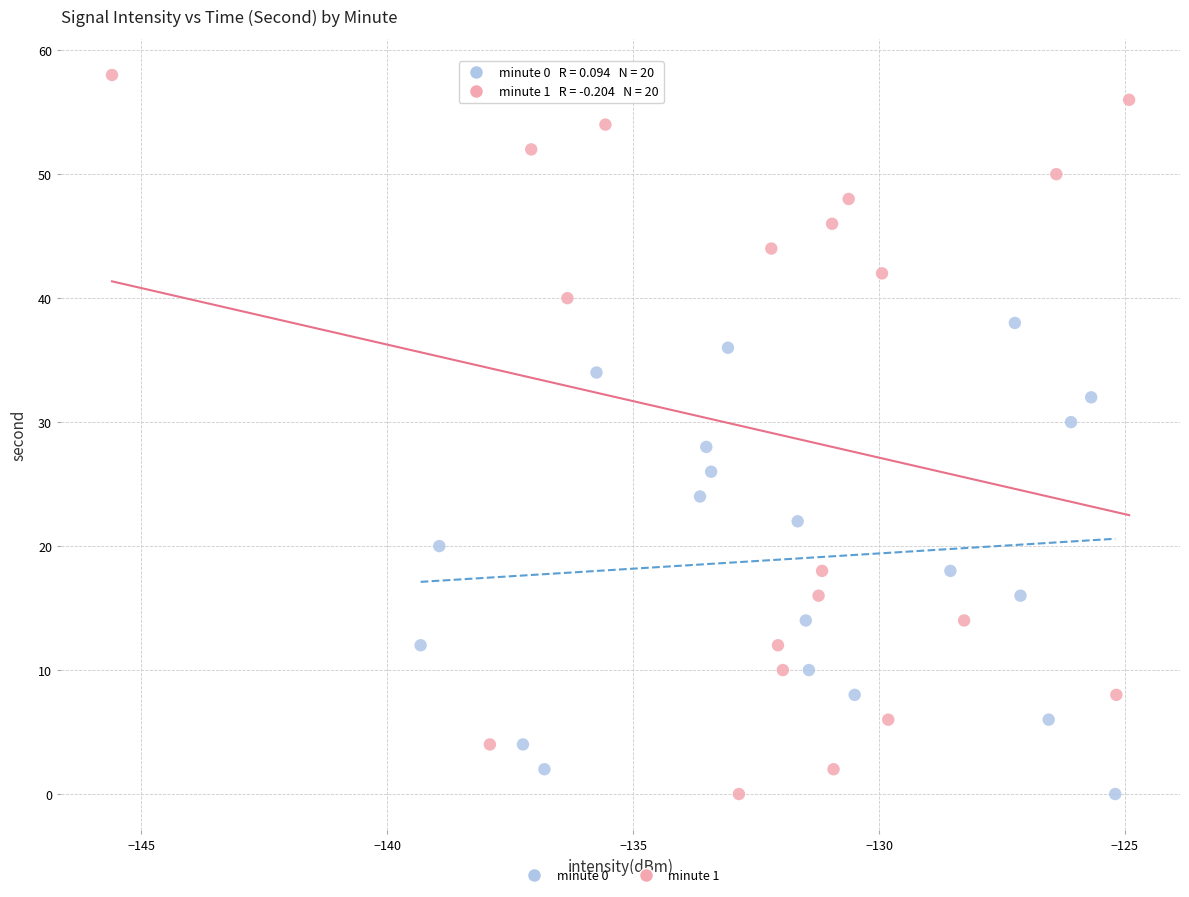

Which series contains the highest Y value?

minute 1